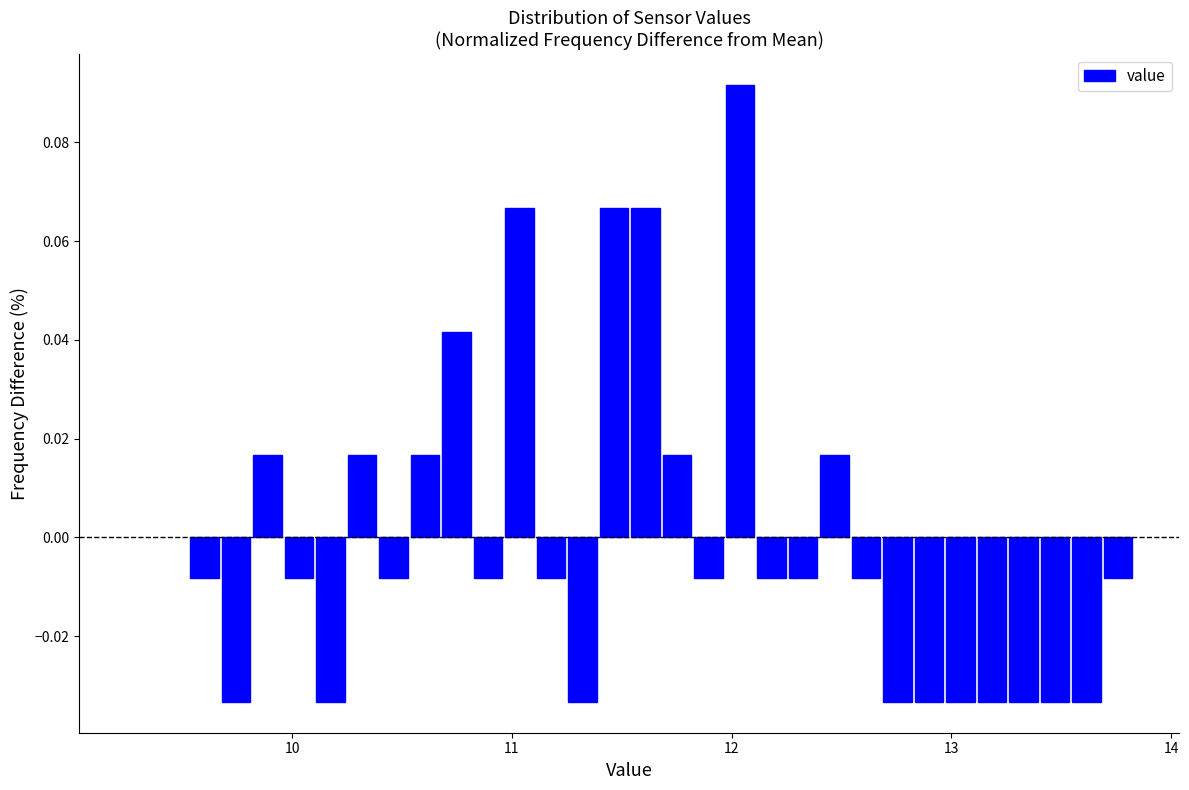

Read against the x-axis, roughly where is the centre of the tallest bar?

12.0